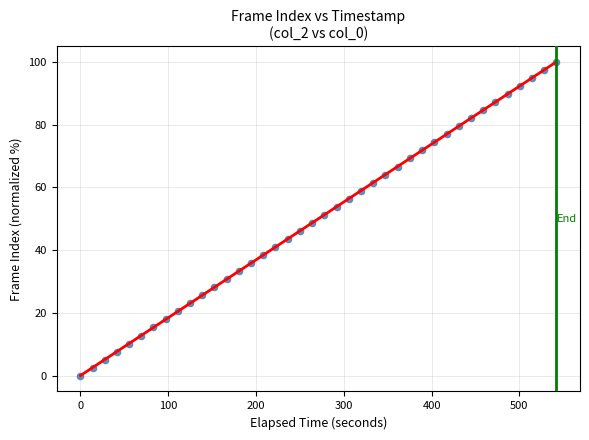

What is the range of Y values (max minus min)?

100.0